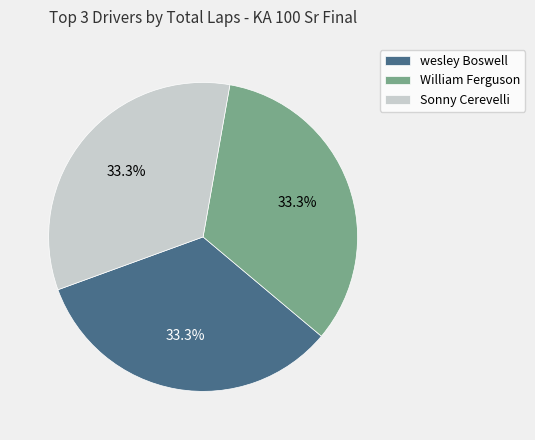

How many slices are in this pie chart?

3